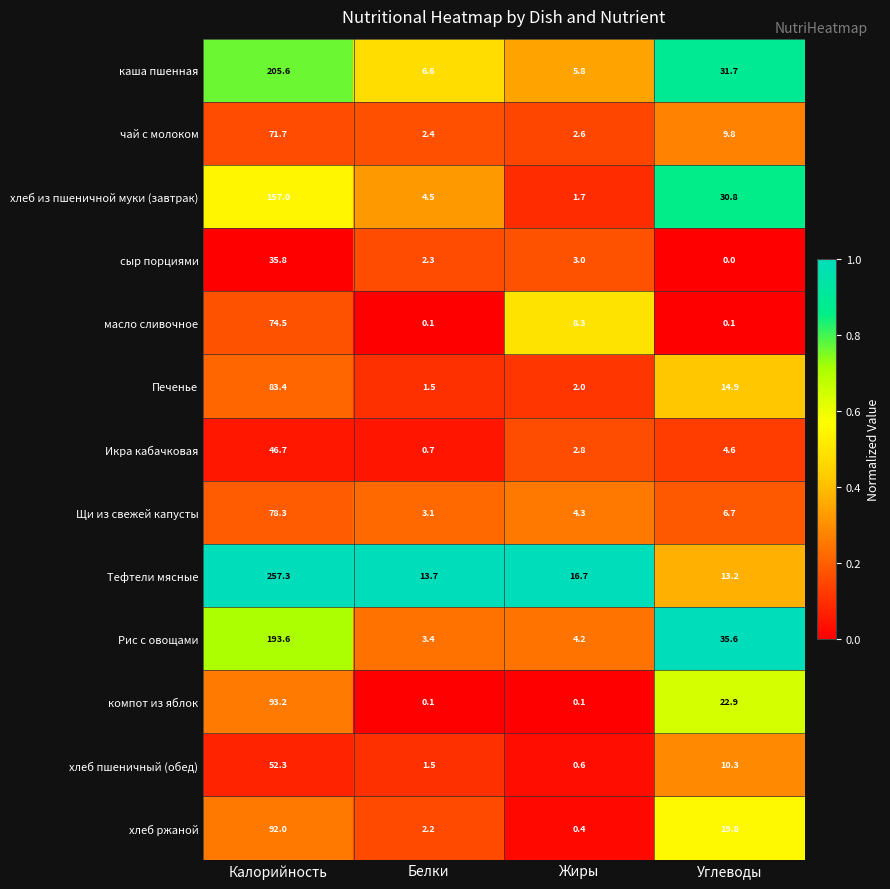

What is the minimum value for хлеб ржаной?

0.4